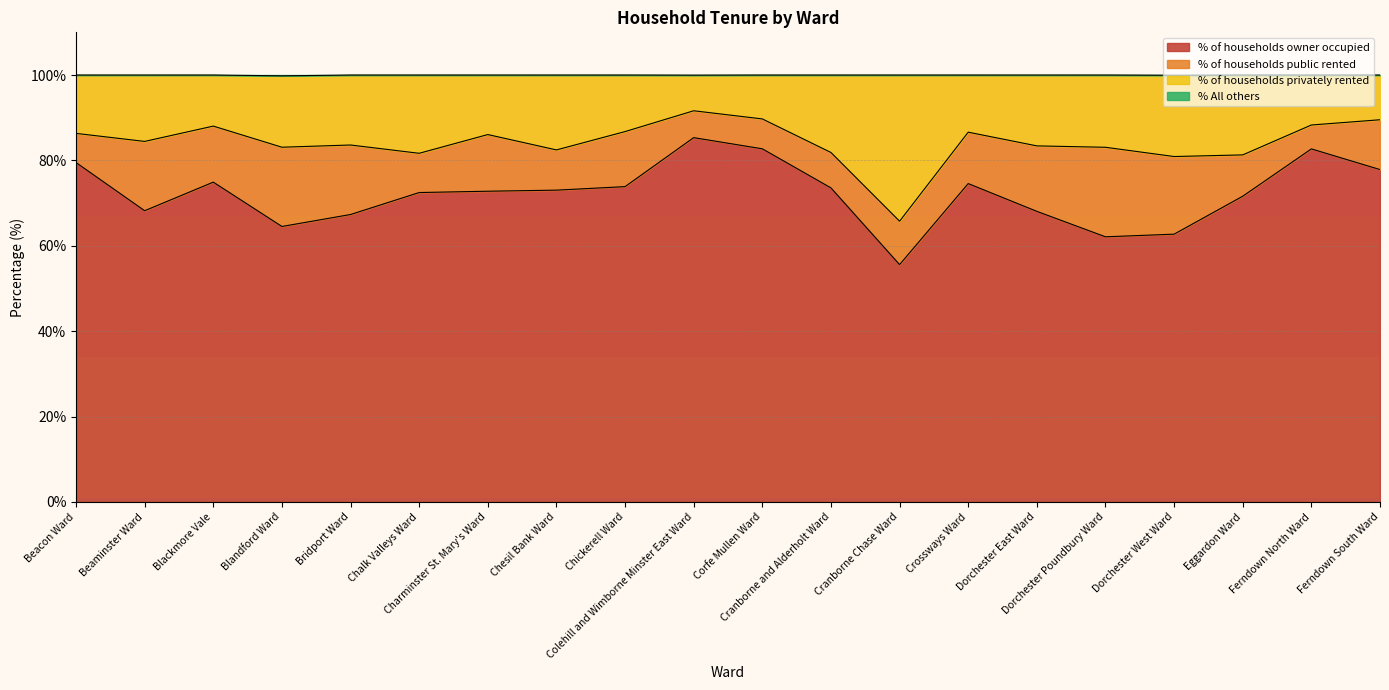

What is the minimum value for % of households owner occupied?

55.6